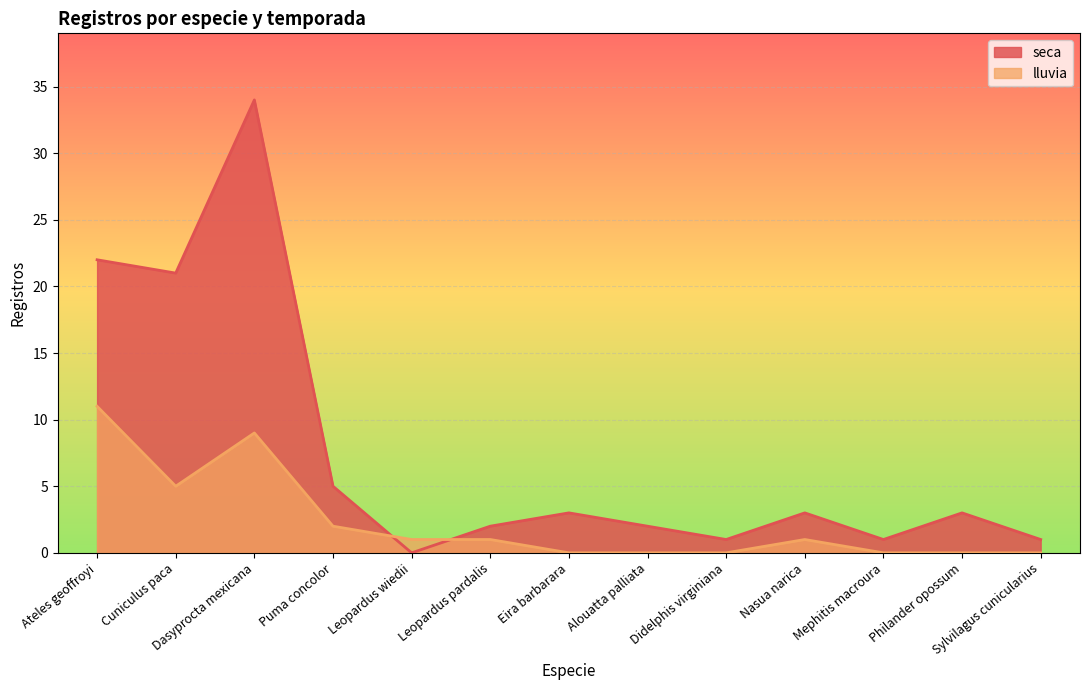

At how many categories does at least one series exceed 10?

3